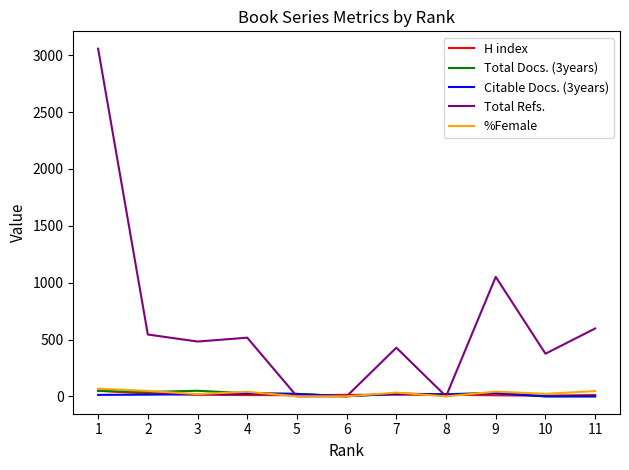

Which series changed the most between 5 and 10?

Total Refs.